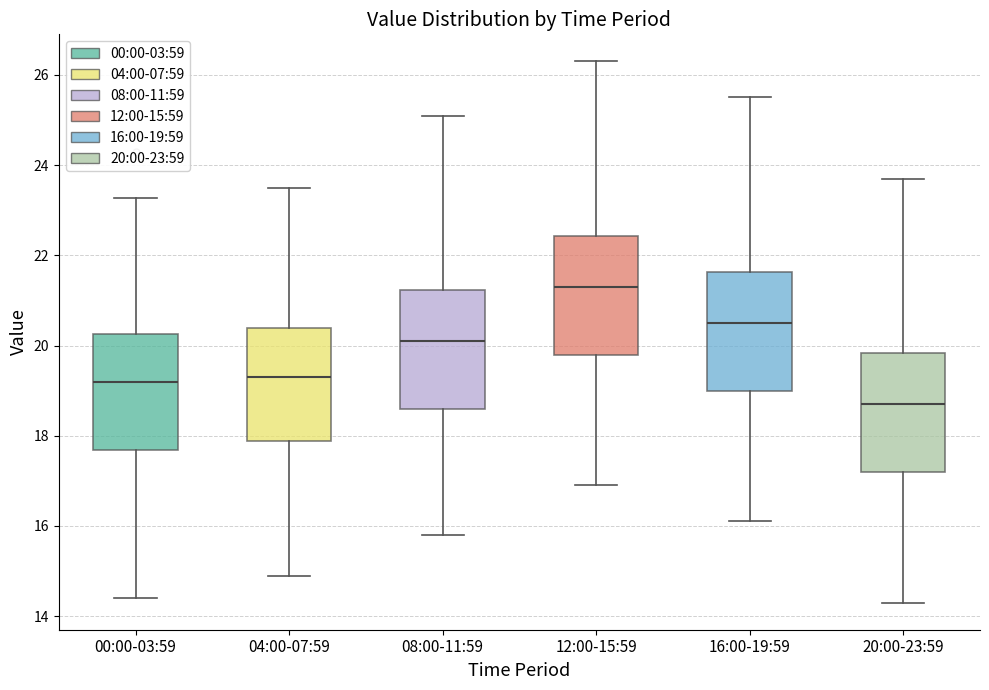

Reading left to right, read every box against the y-axis: the position of its median line, the range the box covers, and the ends of its whiskers. The values are not printed on the chart, so give them approximately, as read against the axis.

00:00-03:59: median 19.2, box 17.6 to 20.2, whiskers 14.4 to 23.2
04:00-07:59: median 19.4, box 17.8 to 20.4, whiskers 15.0 to 23.6
08:00-11:59: median 20.2, box 18.6 to 21.2, whiskers 15.8 to 25.2
12:00-15:59: median 21.4, box 19.8 to 22.4, whiskers 17.0 to 26.4
16:00-19:59: median 20.6, box 19.0 to 21.6, whiskers 16.2 to 25.6
20:00-23:59: median 18.8, box 17.2 to 19.8, whiskers 14.4 to 23.8